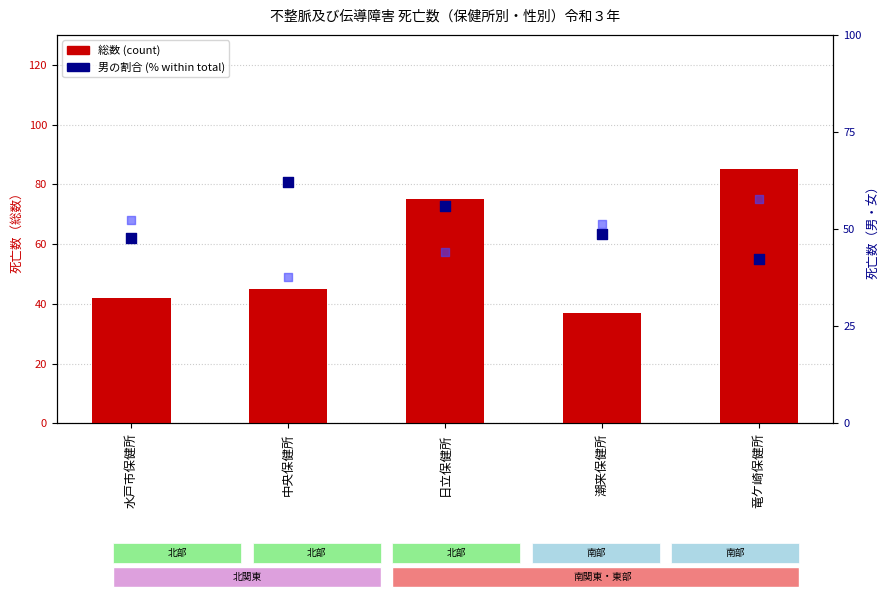

What is the total value across all series at 中央保健所?

145.0